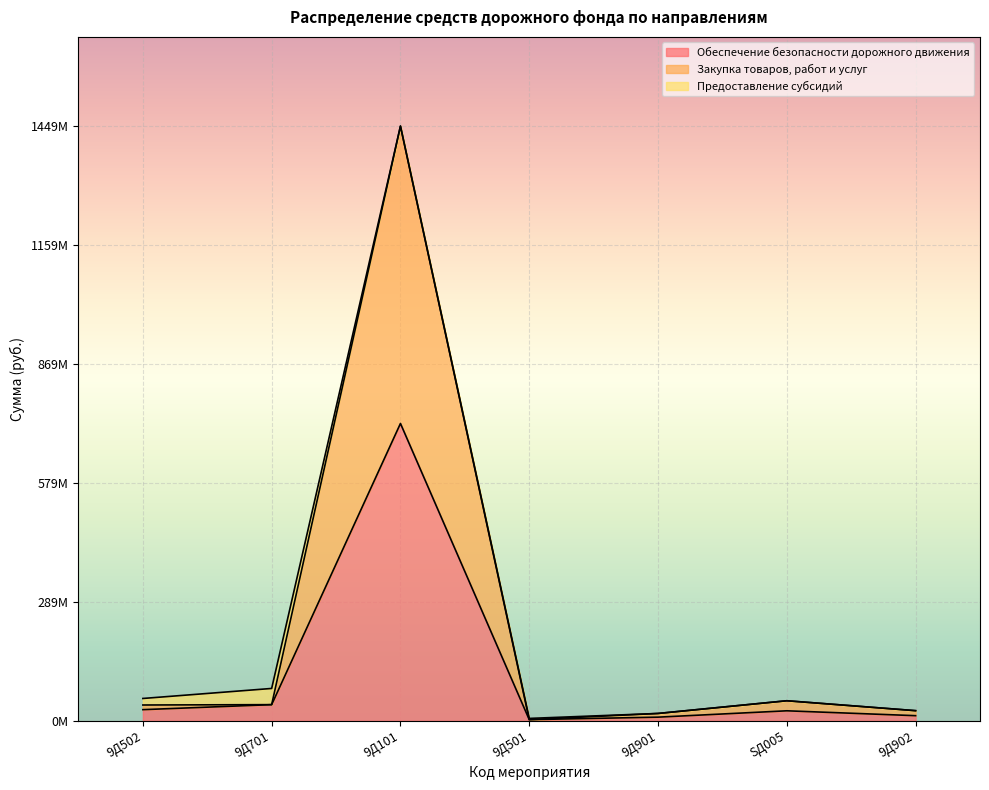

What is the greatest value displayed?

1449169043.5